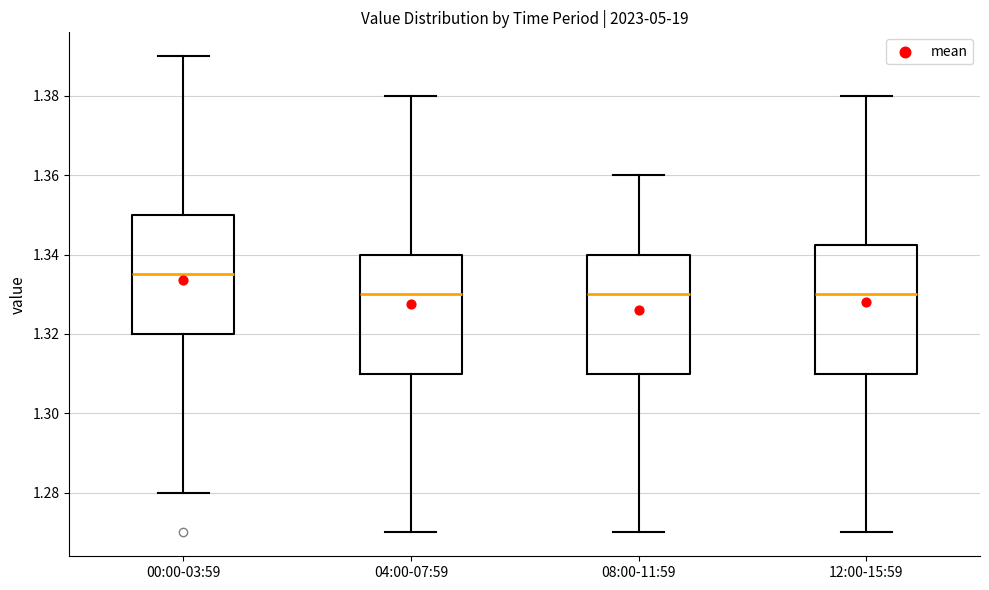

Reading left to right, read every box against the y-axis: the position of its median line, the range the box covers, and the ends of its whiskers. The values are not printed on the chart, so give them approximately, as read against the axis.

00:00-03:59: median 1.336, box 1.320 to 1.350, whiskers 1.280 to 1.390
04:00-07:59: median 1.330, box 1.310 to 1.340, whiskers 1.270 to 1.380
08:00-11:59: median 1.330, box 1.310 to 1.340, whiskers 1.270 to 1.360
12:00-15:59: median 1.330, box 1.310 to 1.342, whiskers 1.270 to 1.380